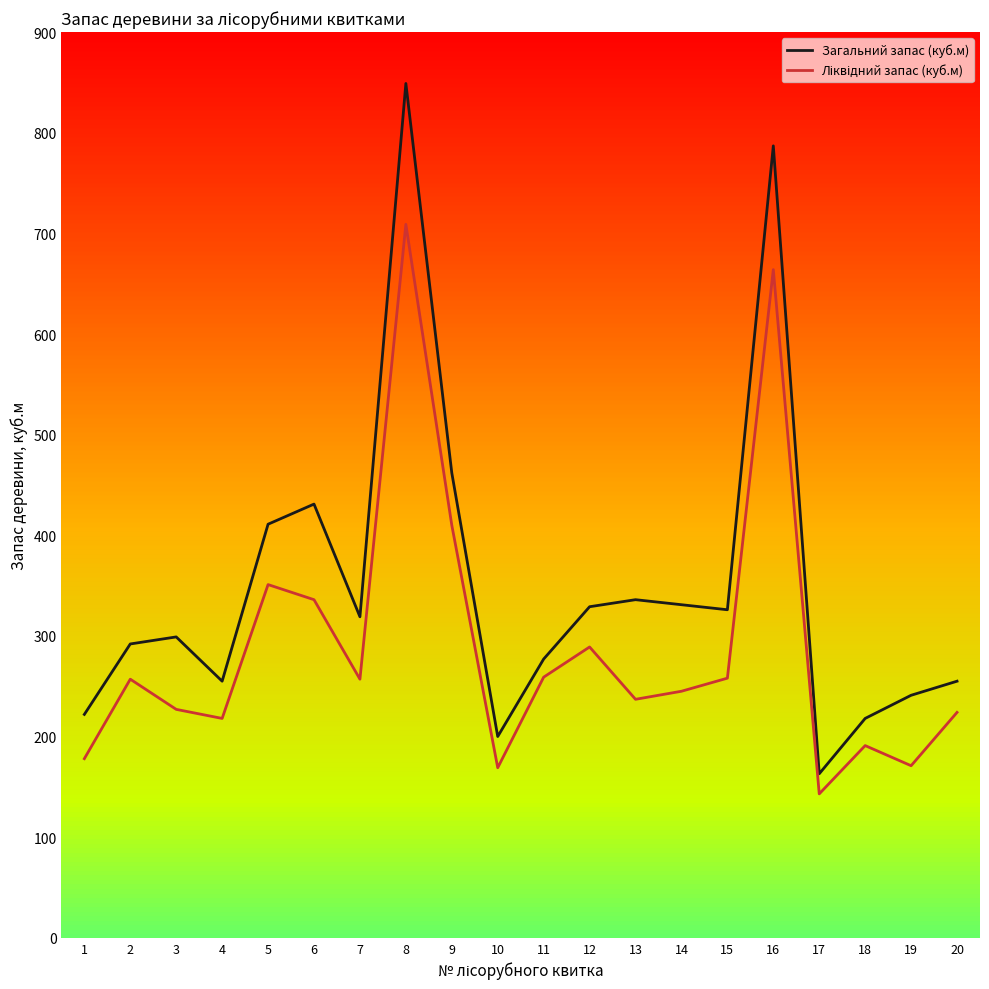

What is the highest value of the Загальний запас (куб.м) series?

849